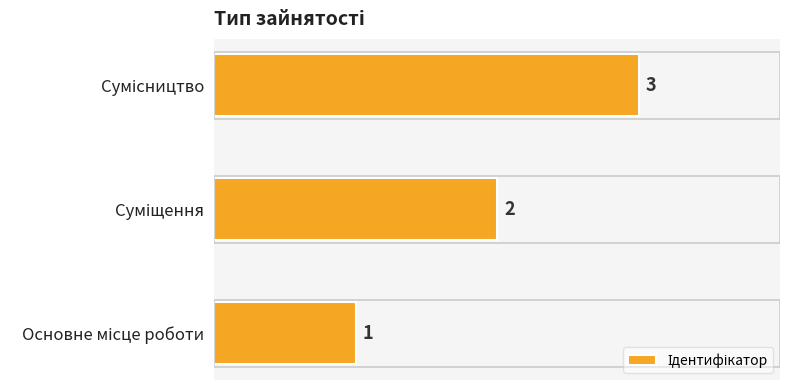

What is the difference between the maximum and minimum values?

2